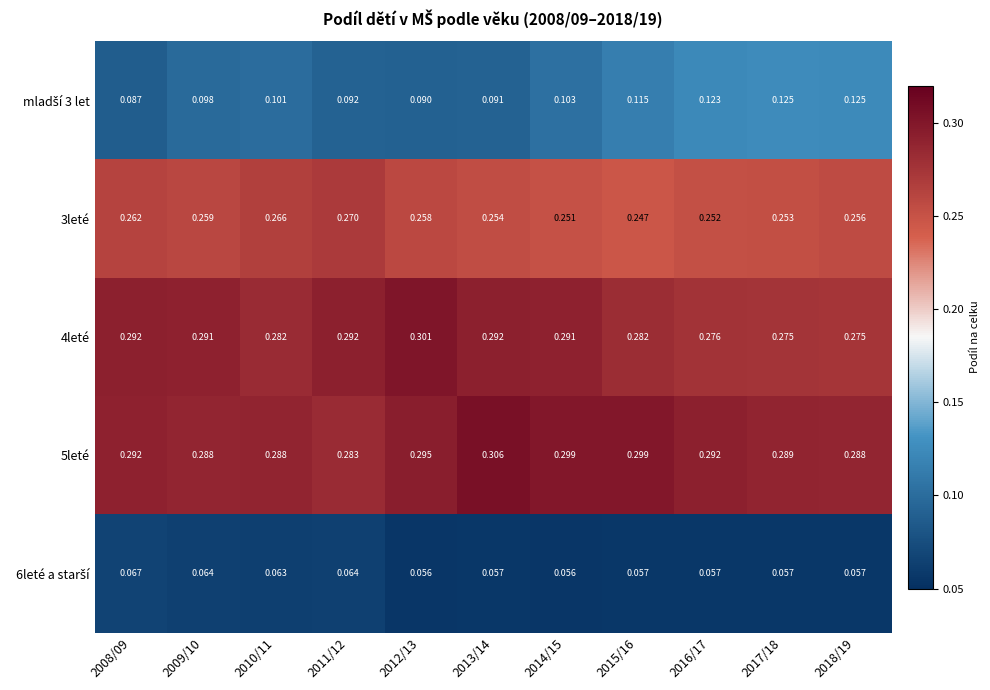

Is the value of 5leté at 2013/14 greater than the value of 3leté at 2012/13?

Yes